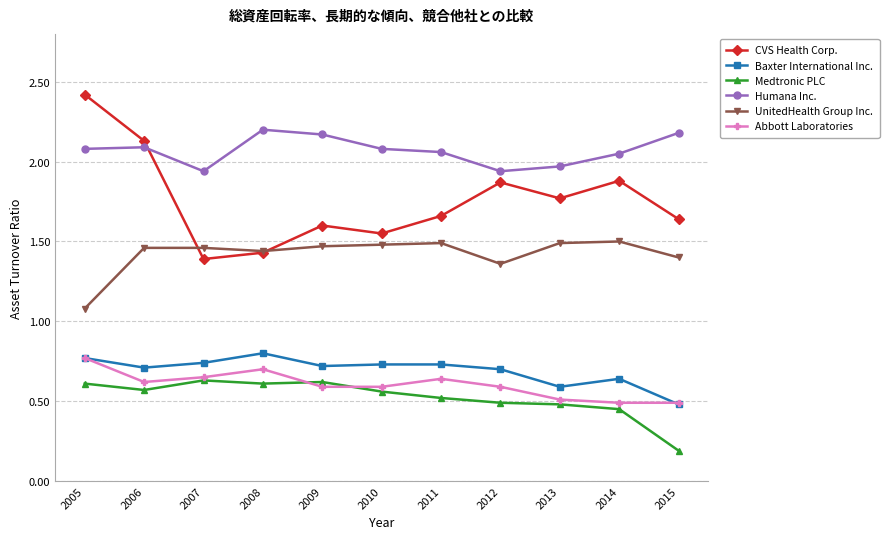

What are all the series names shown in the legend?

CVS Health Corp., Baxter International Inc., Medtronic PLC, Humana Inc., UnitedHealth Group Inc., Abbott Laboratories